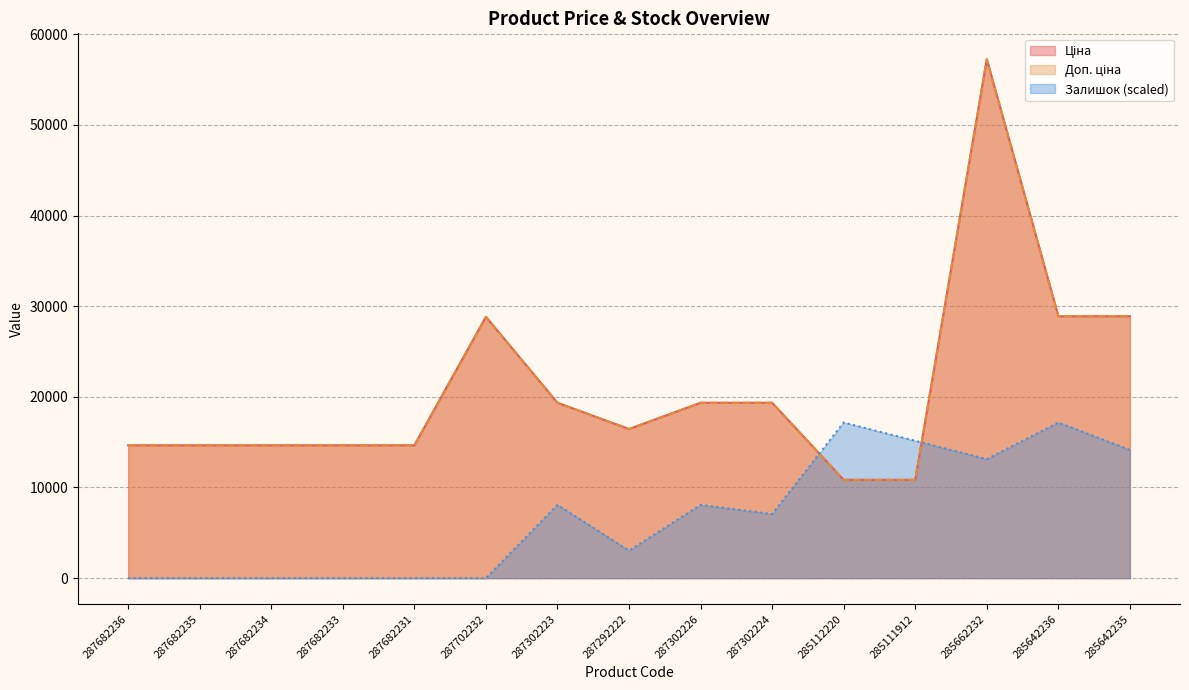

What is the difference between the maximum and minimum values in the Доп. ціна series?

46395.4